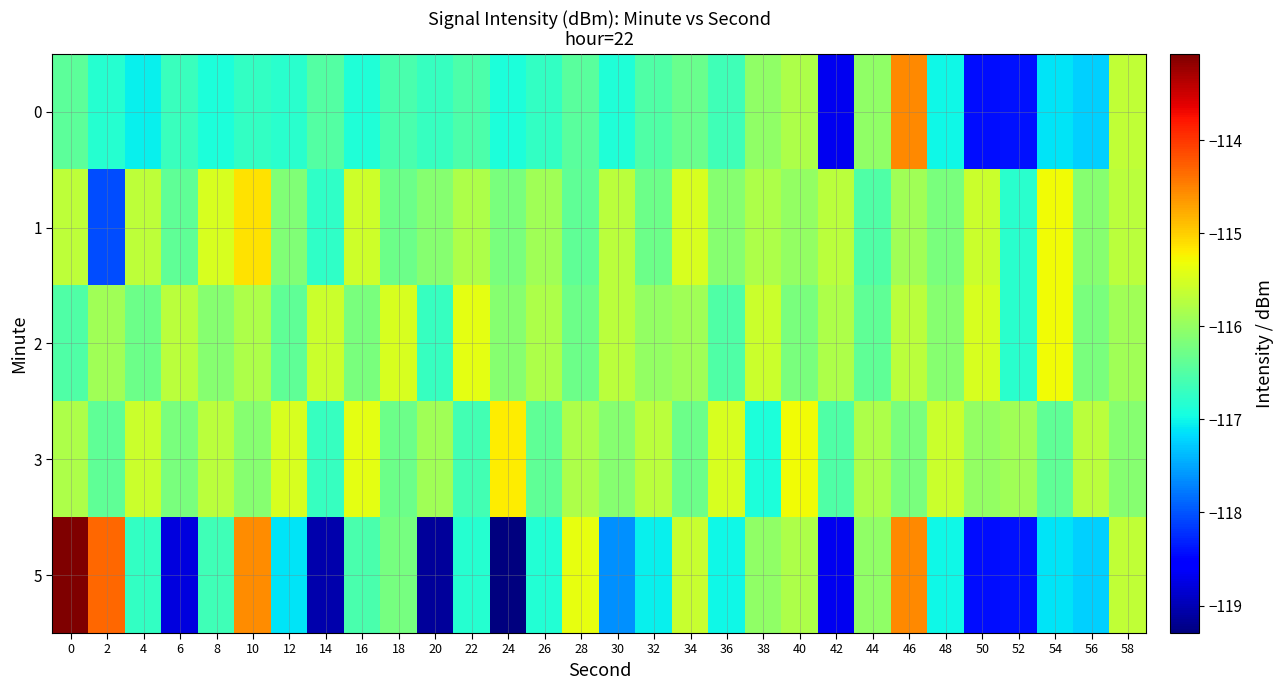

Rank the series by their maximum value, from highest to lowest.

5, 0, 1, 3, 2